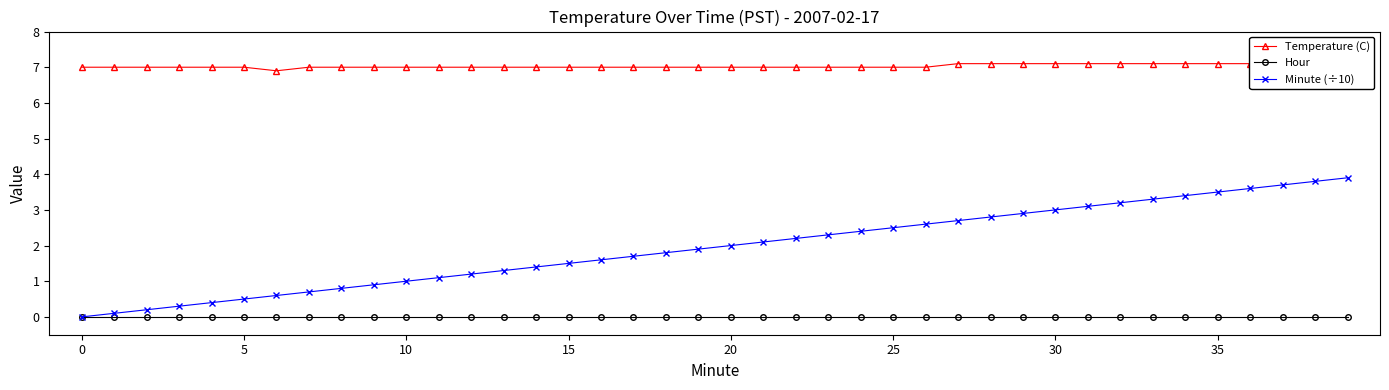

How many distinct data groups are displayed?

3